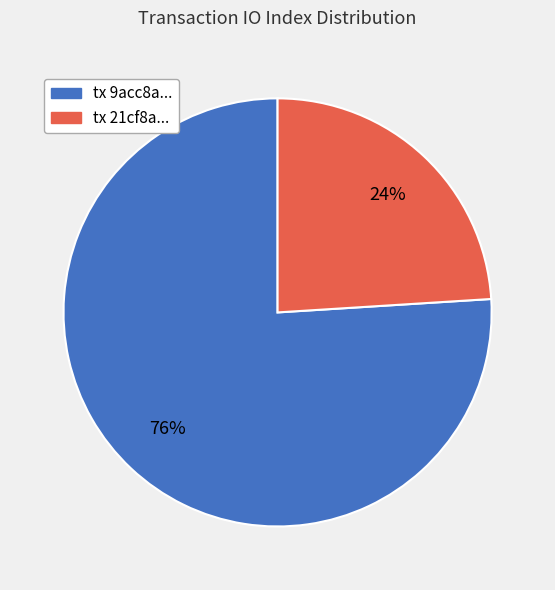

To the nearest percent, what is the difference between the largest and smallest slice percentages?

52%